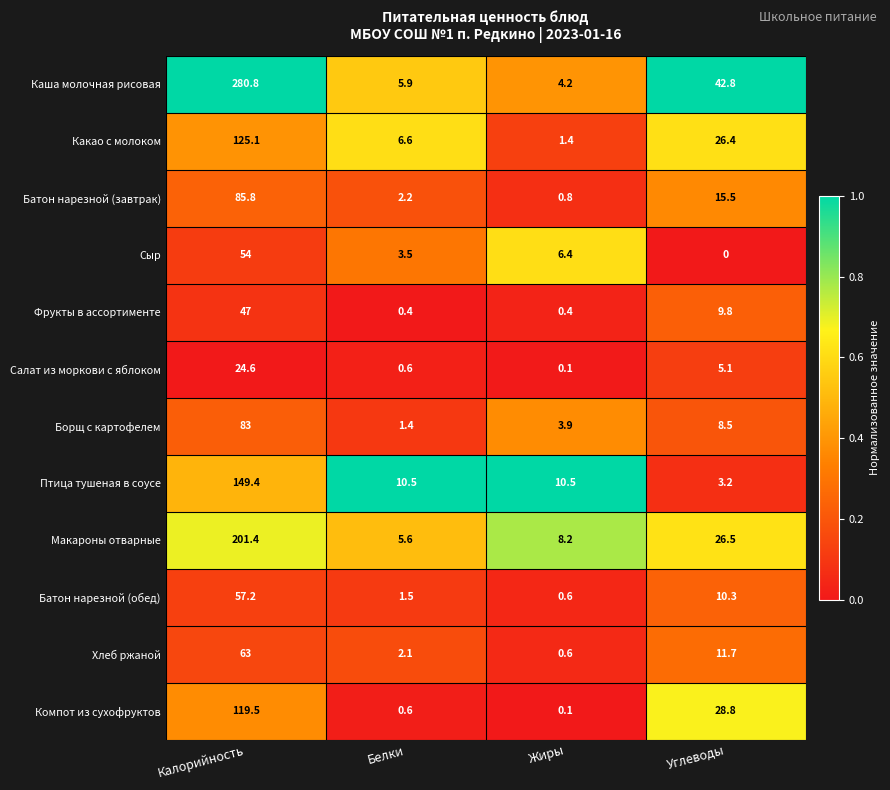

At how many categories does at least one series exceed 0?

4